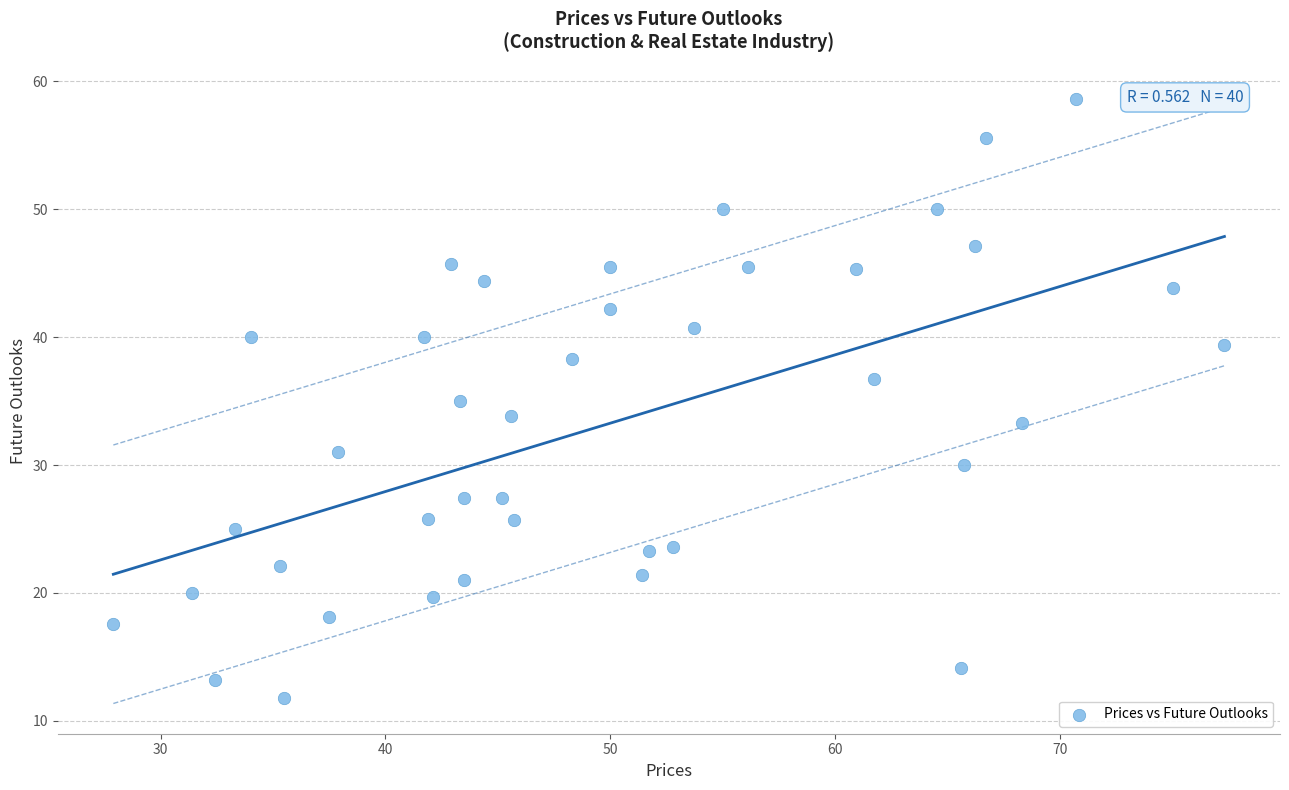

What is the range of Y values (max minus min)?

46.8